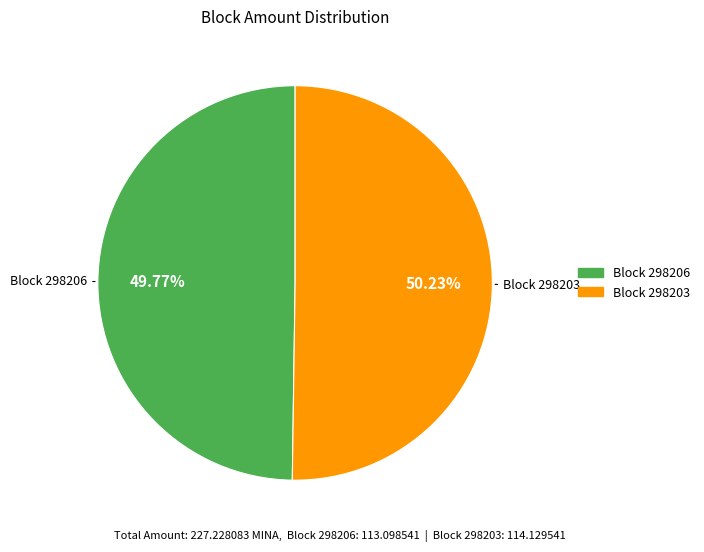

How many slices are in this pie chart?

2